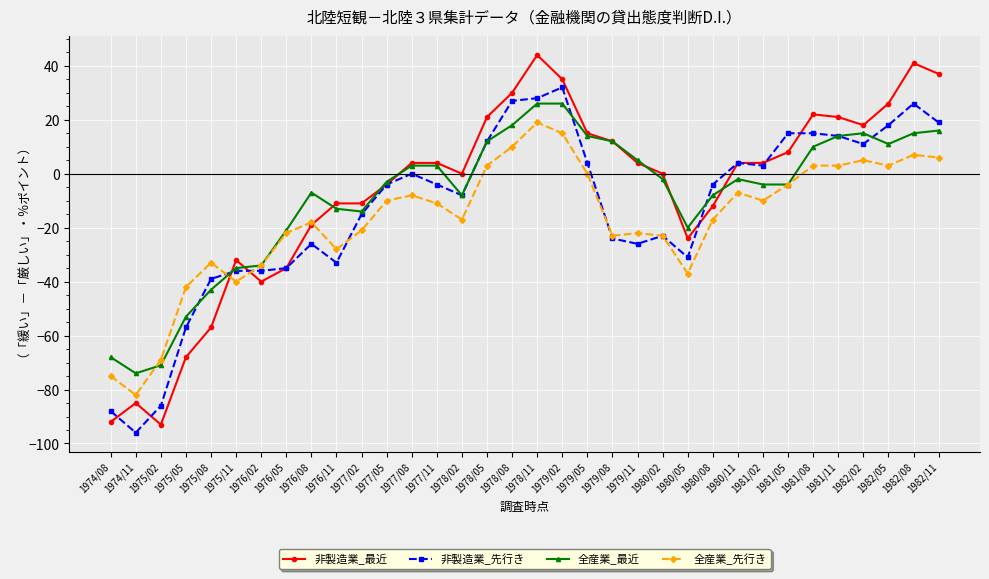

What is the label of the 29th point from the left?

1981/08